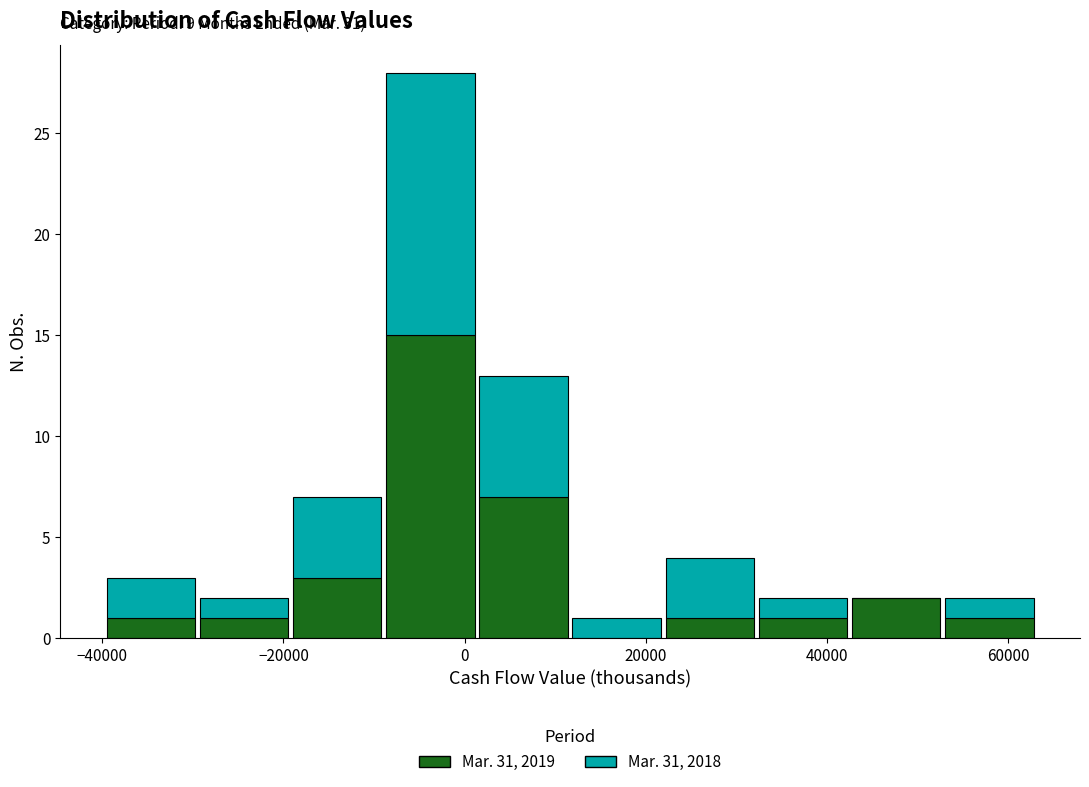

Which range on the x-axis has the tallest stacked bar (by total height)?

-8000 to 2000